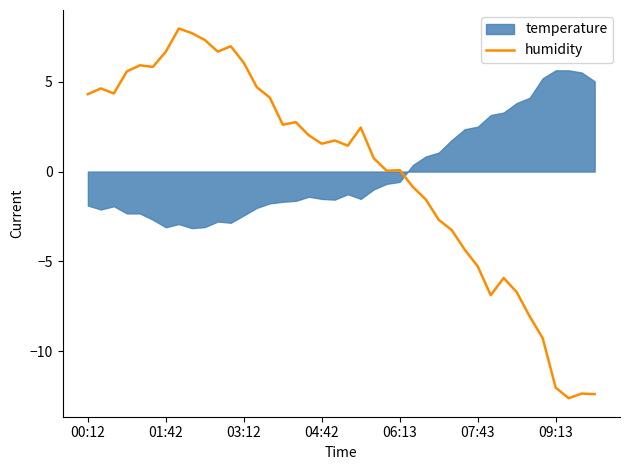

The value of humidity at 00:12 is 4.3. True or false?

True